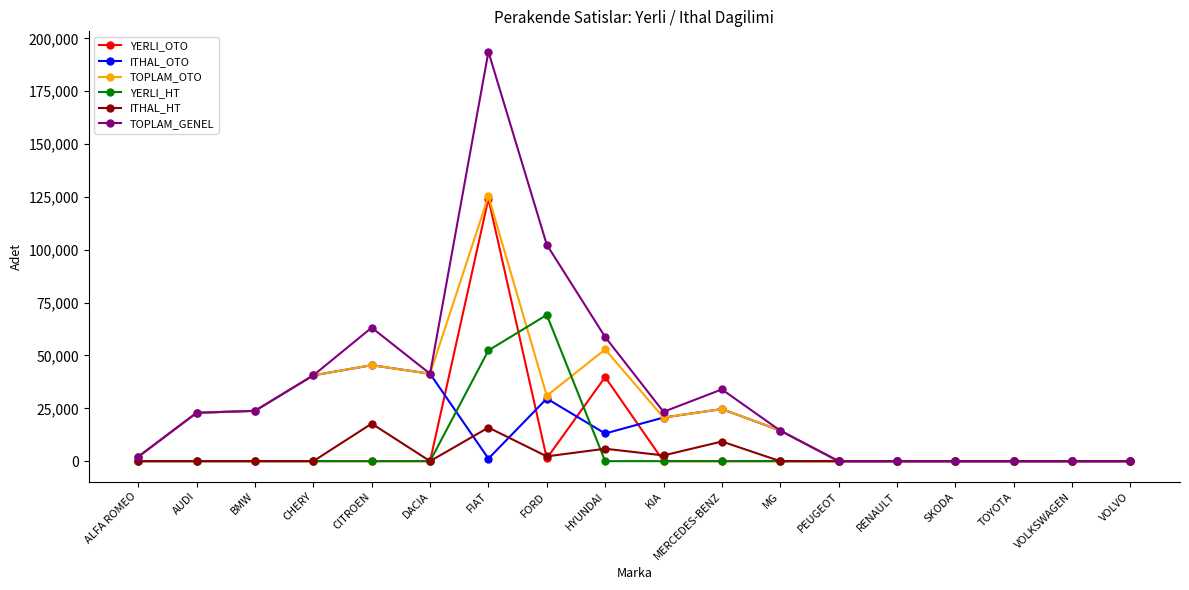

What position from the right is KIA?

9